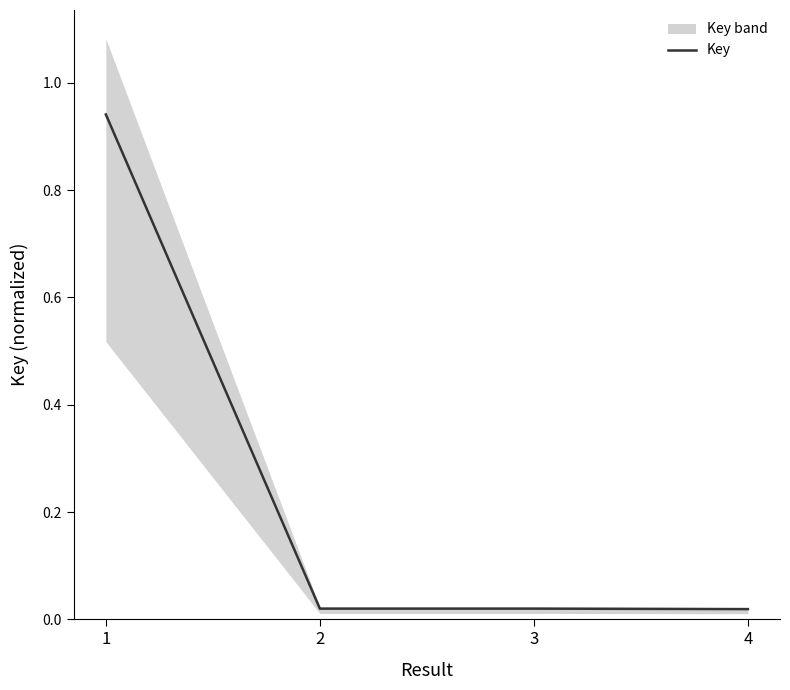

What is the difference between the maximum and minimum values?

0.9